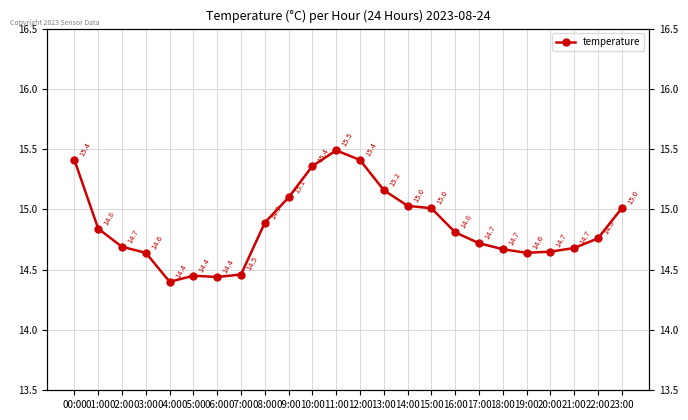

List the labels in order of value, smallest first.

04:00, 06:00, 05:00, 07:00, 03:00, 19:00, 20:00, 18:00, 21:00, 02:00, 17:00, 22:00, 16:00, 01:00, 08:00, 15:00, 23:00, 14:00, 09:00, 13:00, 10:00, 00:00, 12:00, 11:00